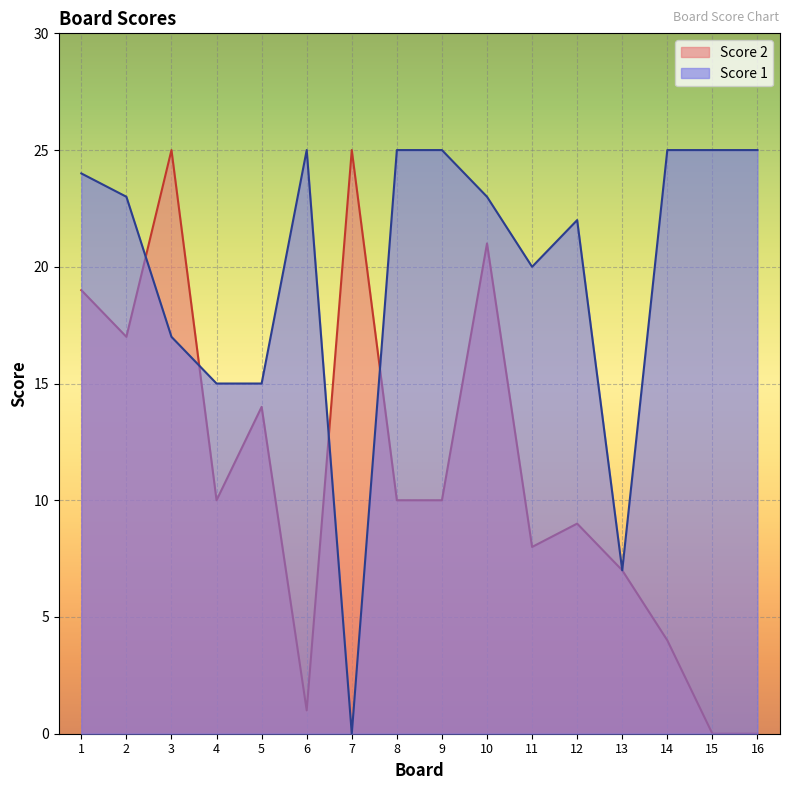

What is the value of the Score 1 point at the 12th from the left?

22